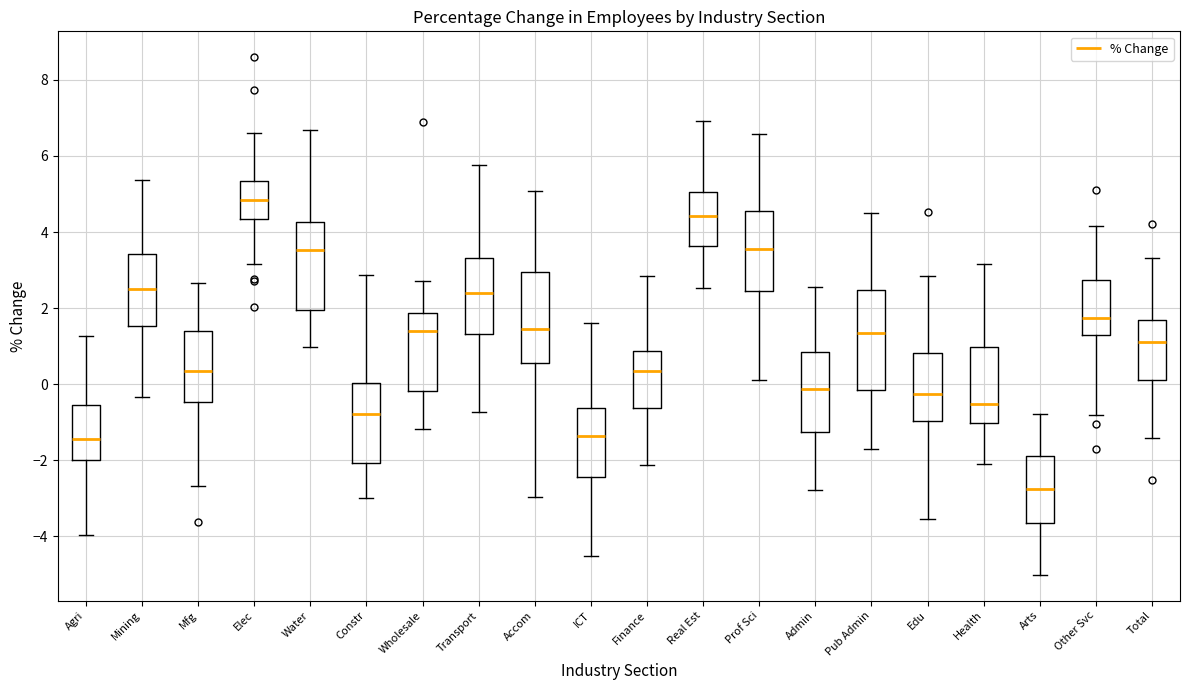

Reading left to right, read every box against the y-axis: the position of its median line, the range the box covers, and the ends of its whiskers. The values are not printed on the chart, so give them approximately, as read against the axis.

Agri: median -1.4, box -2.0 to -0.6, whiskers -4.0 to 1.2
Mining: median 2.6, box 1.6 to 3.4, whiskers -0.4 to 5.4
Mfg: median 0.4, box -0.4 to 1.4, whiskers -2.6 to 2.6
Elec: median 4.8, box 4.4 to 5.4, whiskers 3.2 to 6.6
Water: median 3.6, box 2.0 to 4.2, whiskers 1.0 to 6.6
Constr: median -0.8, box -2.0 to 0.0, whiskers -3.0 to 2.8
Wholesale: median 1.4, box -0.2 to 1.8, whiskers -1.2 to 2.8
Transport: median 2.4, box 1.4 to 3.4, whiskers -0.8 to 5.8
Accom: median 1.4, box 0.6 to 3.0, whiskers -3.0 to 5.0
ICT: median -1.4, box -2.4 to -0.6, whiskers -4.6 to 1.6
Finance: median 0.4, box -0.6 to 0.8, whiskers -2.2 to 2.8
Real Est: median 4.4, box 3.6 to 5.0, whiskers 2.6 to 7.0
Prof Sci: median 3.6, box 2.4 to 4.6, whiskers 0.2 to 6.6
Admin: median -0.2, box -1.2 to 0.8, whiskers -2.8 to 2.6
Pub Admin: median 1.4, box -0.2 to 2.4, whiskers -1.8 to 4.4
Edu: median -0.2, box -1.0 to 0.8, whiskers -3.6 to 2.8
Health: median -0.6, box -1.0 to 1.0, whiskers -2.2 to 3.2
Arts: median -2.8, box -3.6 to -1.8, whiskers -5.0 to -0.8
Other Svc: median 1.8, box 1.2 to 2.8, whiskers -0.8 to 4.2
Total: median 1.2, box 0.2 to 1.6, whiskers -1.4 to 3.4